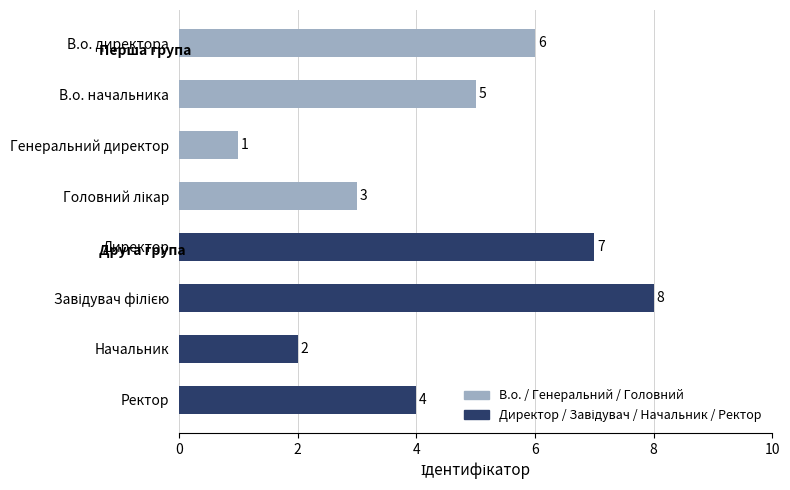

Is it true that the value at В.о. начальника is 5?

True